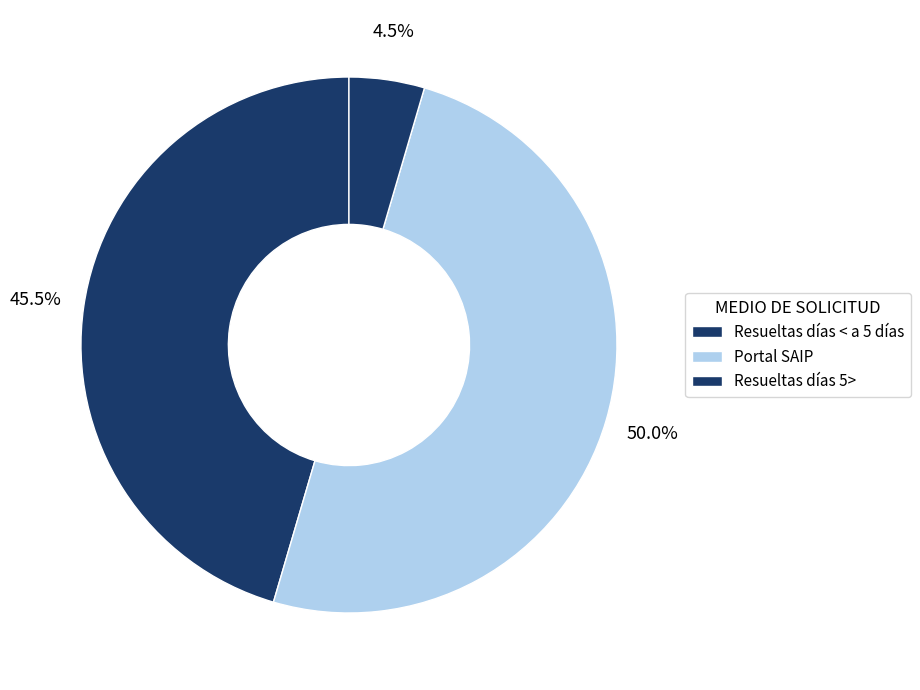

Do Resueltas días 5> and Portal SAIP together represent more than half of the pie?

Yes